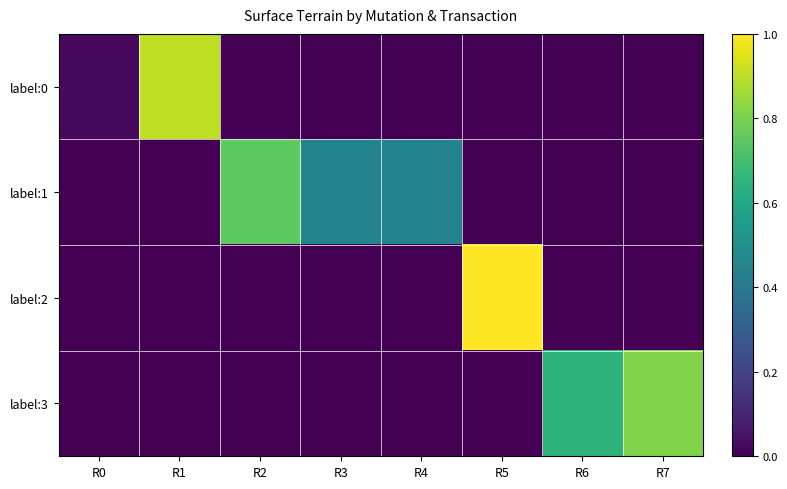

Count the label:3 values in the range 0 to 1.

8